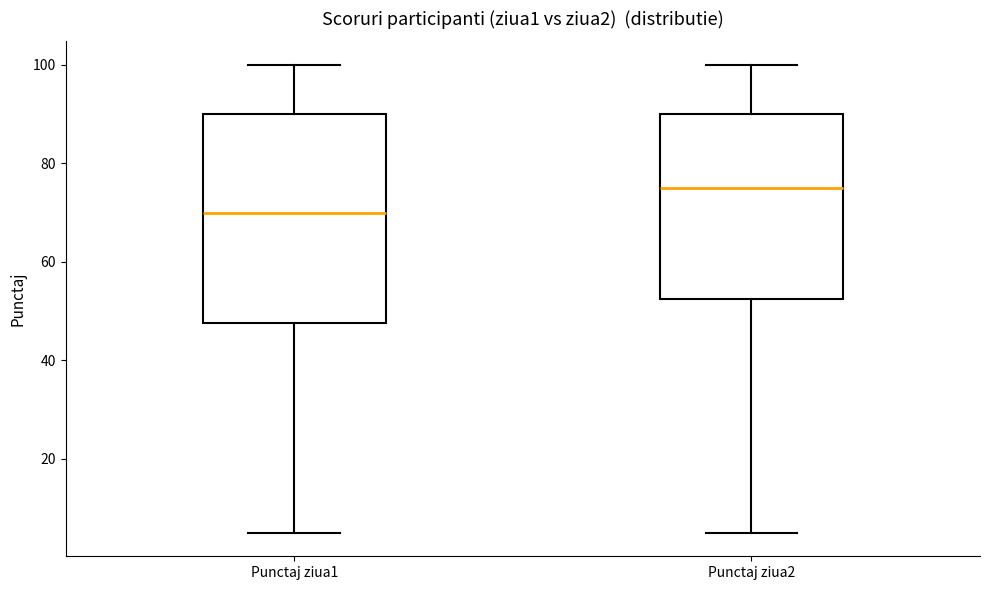

Reading left to right, read every box against the y-axis: the position of its median line, the range the box covers, and the ends of its whiskers. The values are not printed on the chart, so give them approximately, as read against the axis.

Punctaj ziua1: median 70, box 48 to 90, whiskers 6 to 100
Punctaj ziua2: median 76, box 52 to 90, whiskers 6 to 100